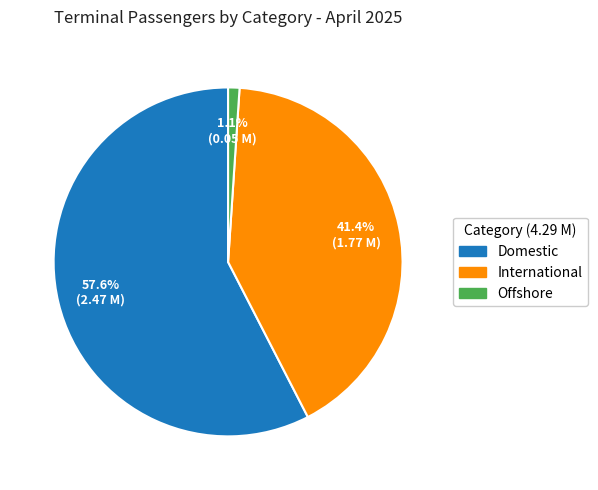

Which category has the biggest portion of the pie?

Domestic